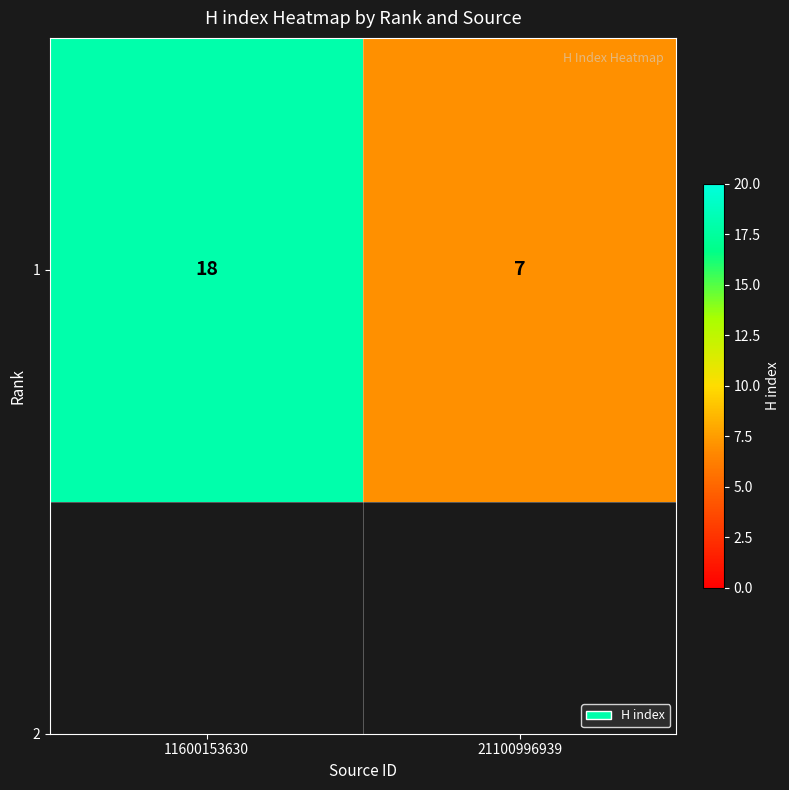

List the labels in order of value, smallest first.

21100996939, 11600153630